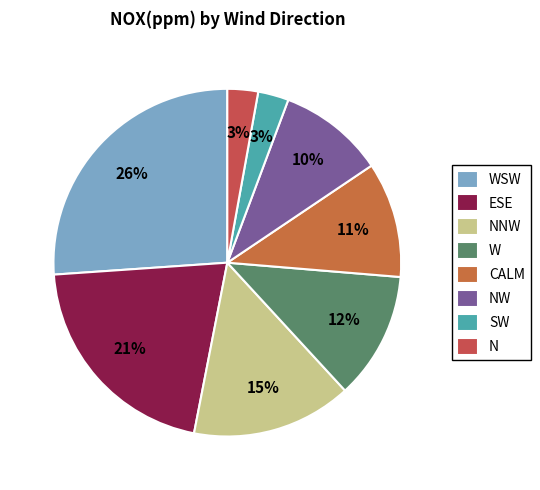

What is the largest slice in the pie chart?

WSW